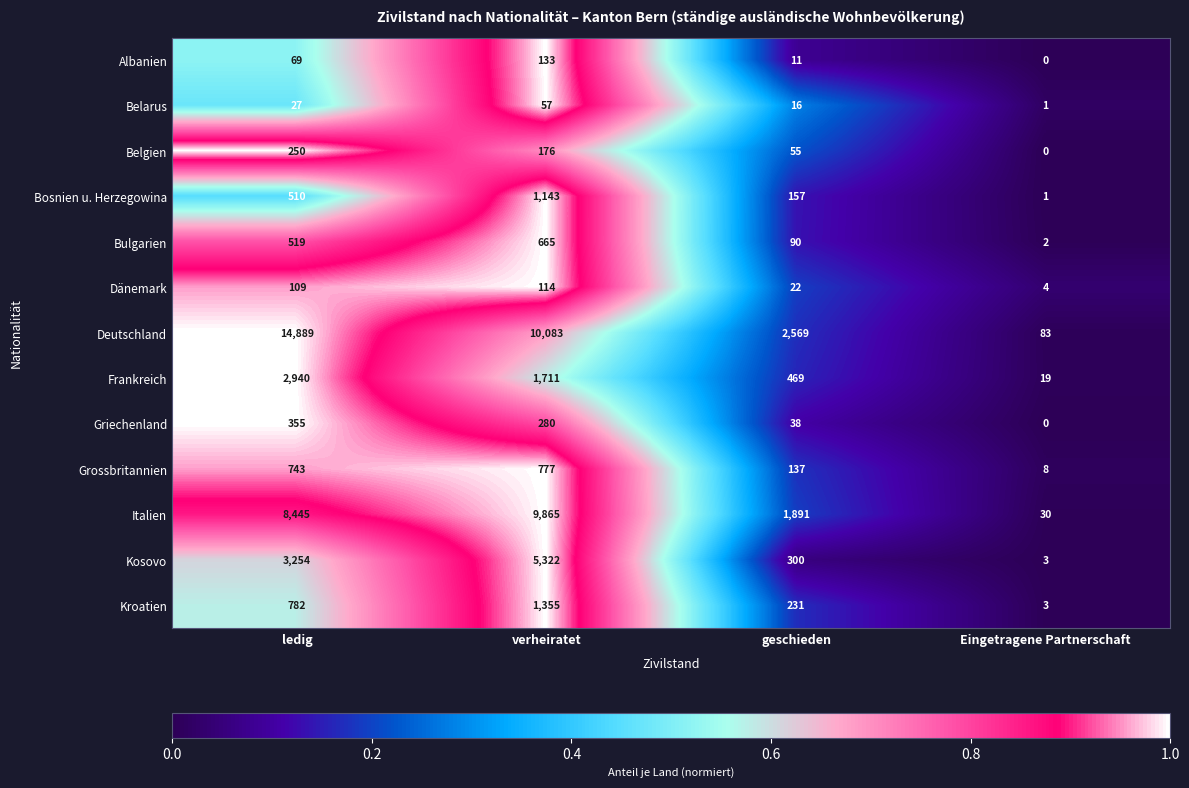

Which category has the lowest value in the Griechenland series?

Eingetragene Partnerschaft